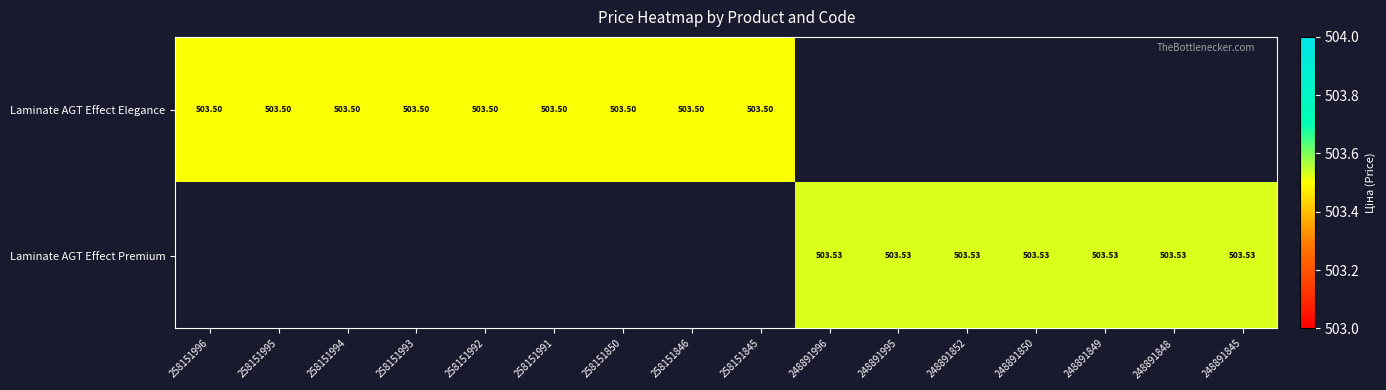

List the series in order of their overall mean, lowest first.

Laminate AGT Effect Elegance, Laminate AGT Effect Premium